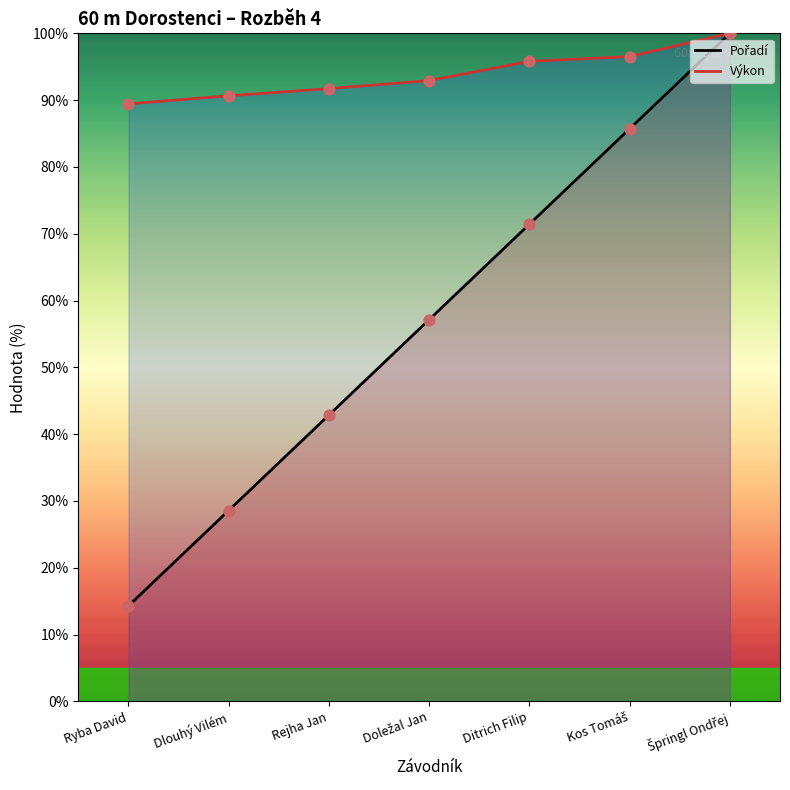

What are all the series names shown in the legend?

Pořadí, Výkon